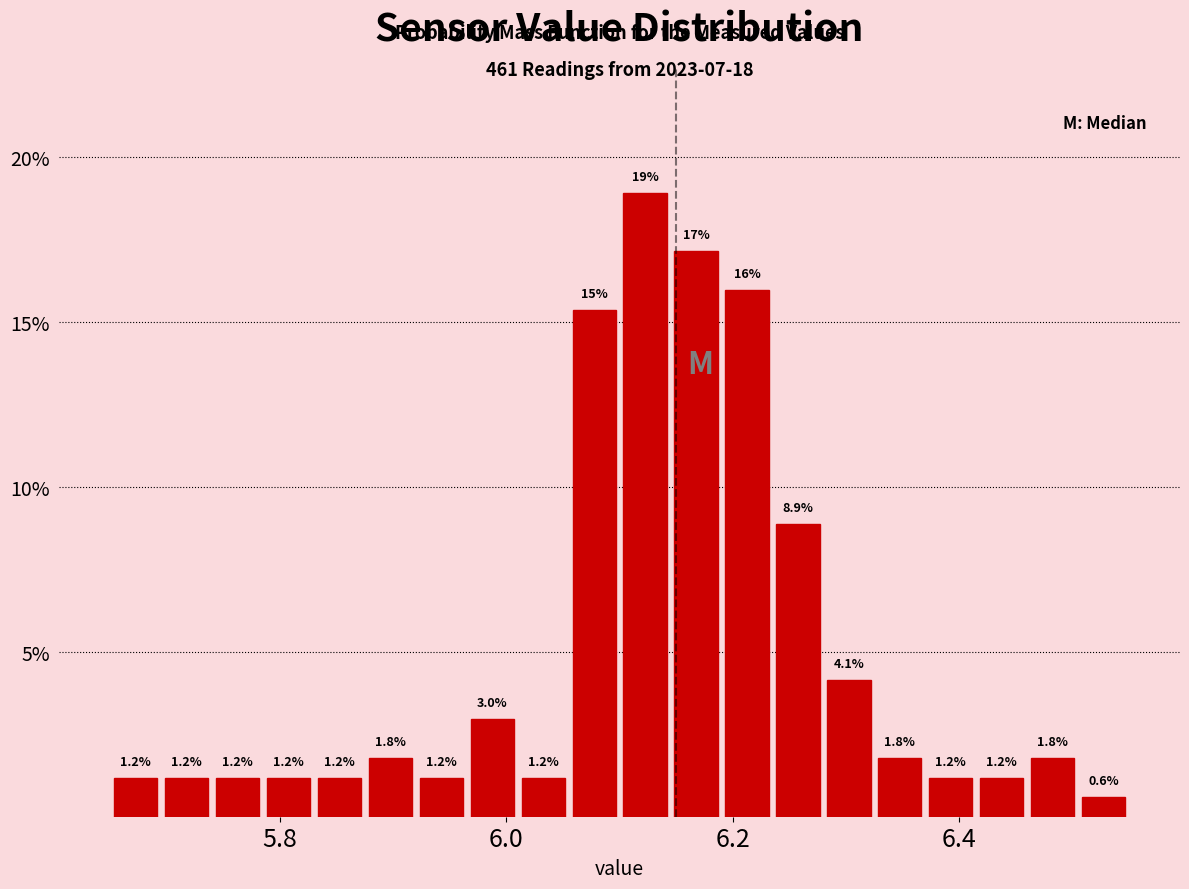

Read against the x-axis, roughly where is the centre of the tallest bar?

6.12